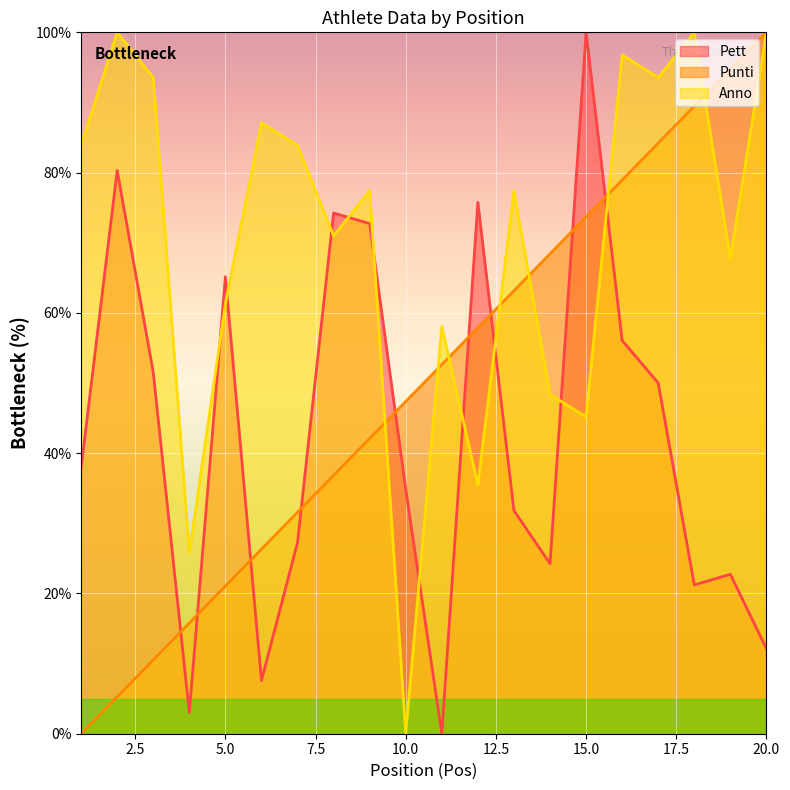

List the labels in order of Pett value, smallest first.

11, 4, 6, 20, 18, 19, 14, 7, 13, 10, 1, 17, 3, 16, 5, 9, 8, 12, 2, 15